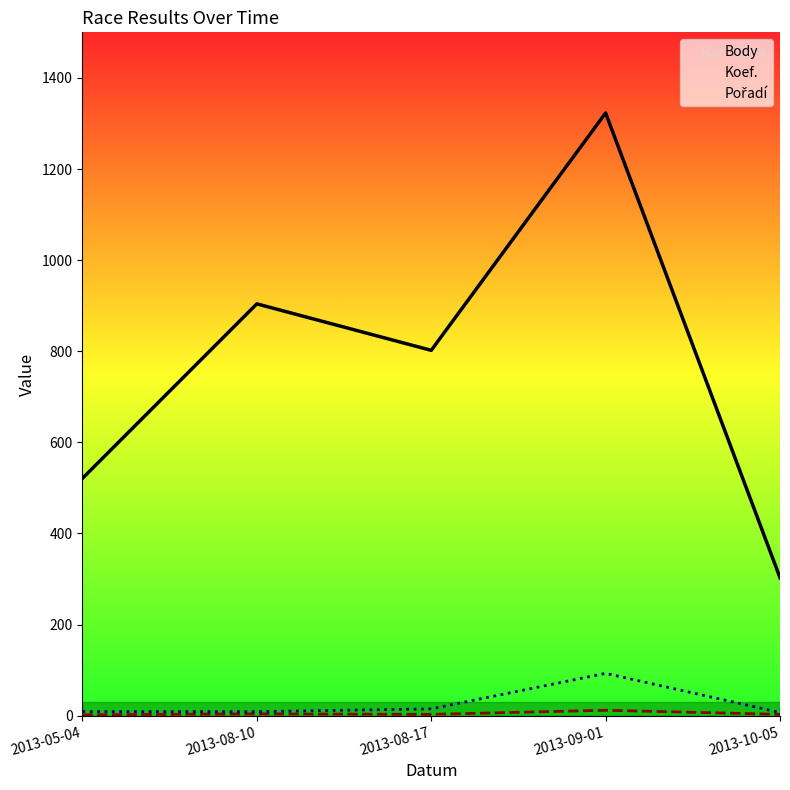

What is the difference between the maximum and second lowest values in the Body series?

802